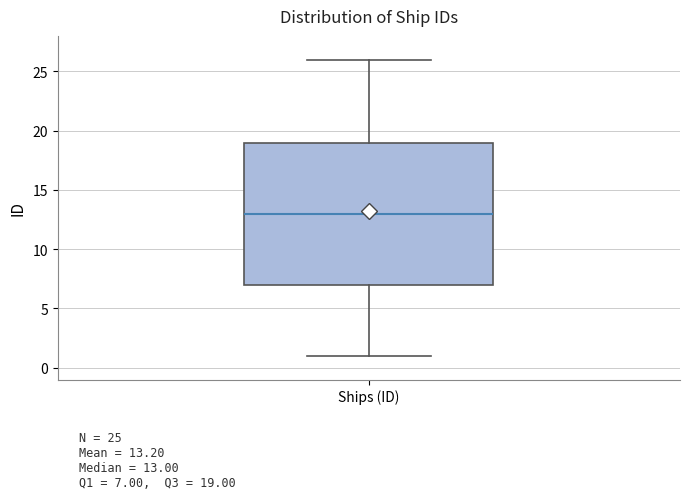

Transcribe this box plot: give where the median line is, the range the box spans, and where the two whiskers end, as read against the y-axis. The values are not printed on the chart, so give them approximately, as read against the axis.

median 13, box 7 to 19, whiskers 1 to 26